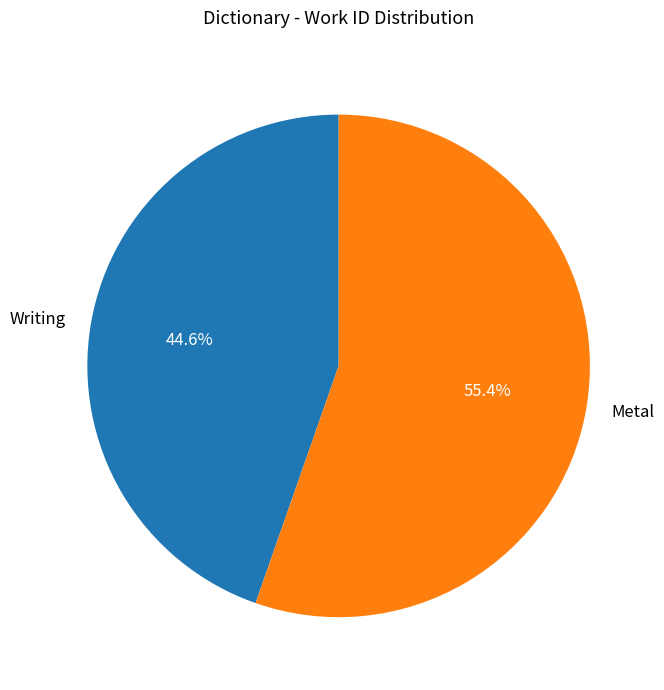

How many slices are in this pie chart?

2